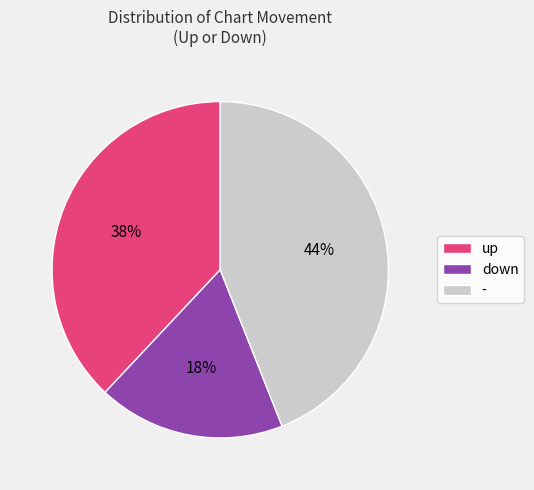

Which category has the biggest portion of the pie?

-